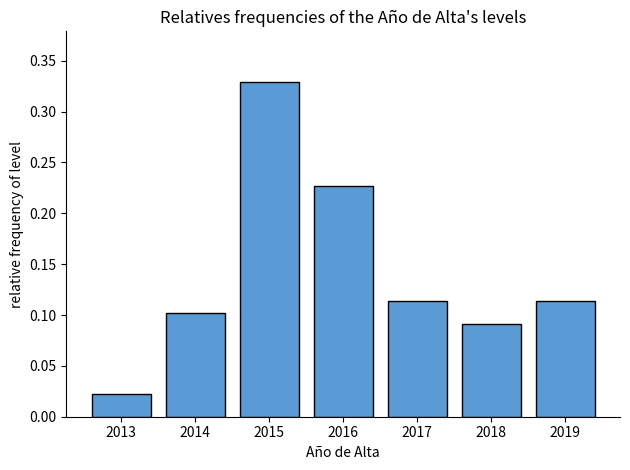

Where is the data nearest to the value 0?

2013